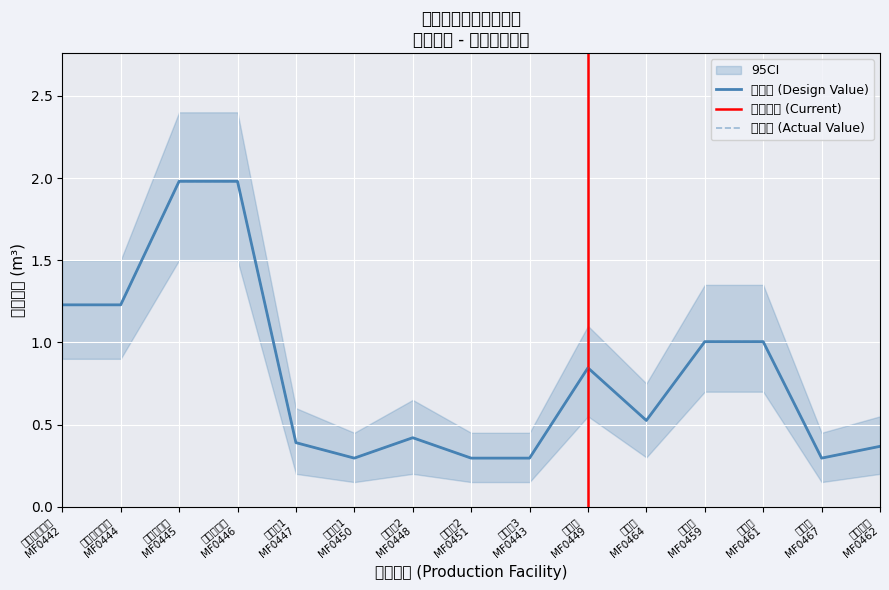

True or false: 实际值 (Actual Value) and 设计值 (Design Value) cross at least once.

False